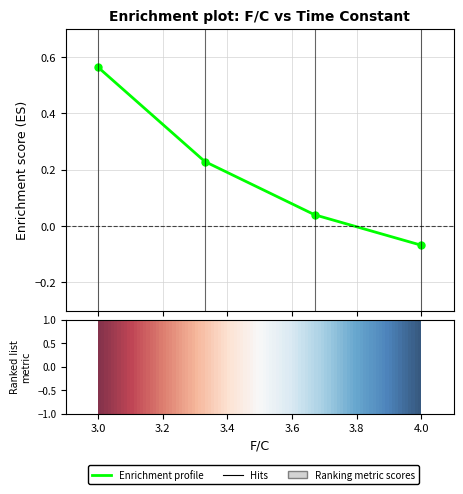

Which label corresponds to the smallest value in the chart?

4.0